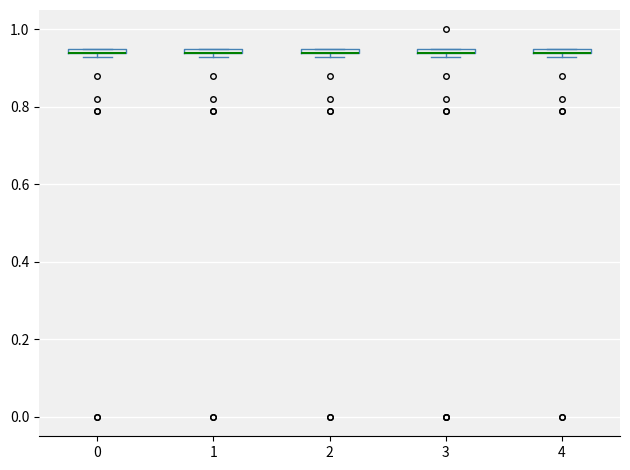

Where is the lower edge of the box at x = 1 on the y-axis? The values are not printed on the chart, so give them approximately, as read against the axis.

0.94